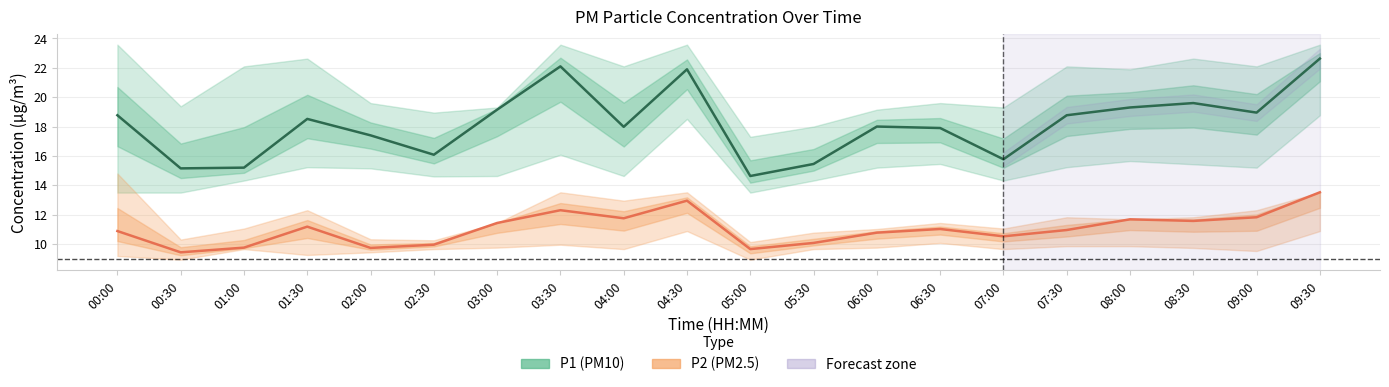

Which category has the highest value in the P2 (PM2.5) series?

09:30